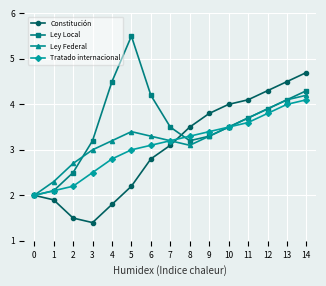

At how many categories does at least one series exceed 1?

15